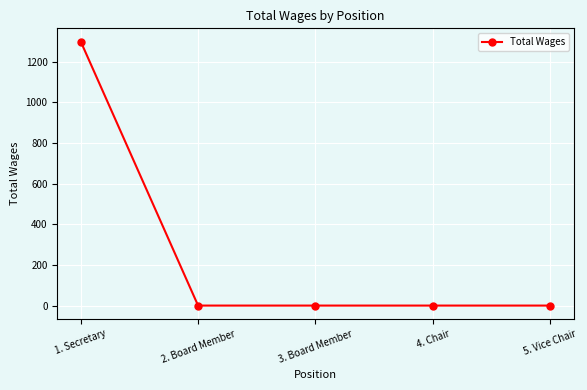

Does the chart have visible grid lines?

Yes